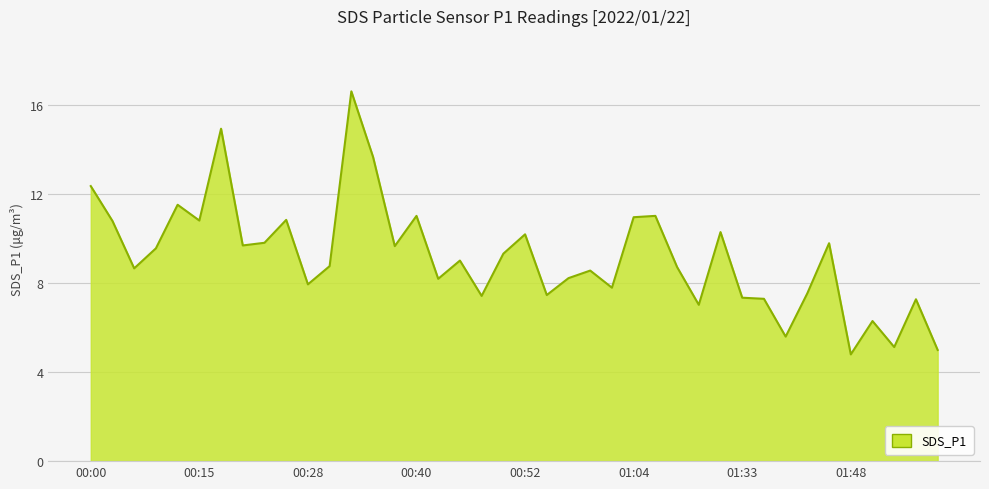

What is the difference between the maximum and minimum values?

11.8